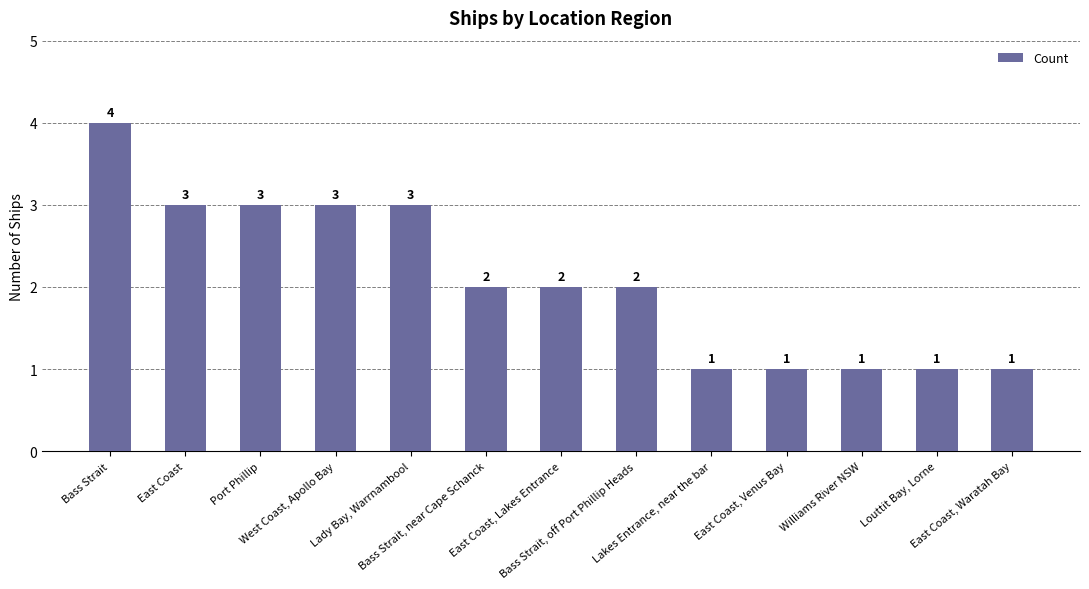

The chart shows a value of 1 at Lakes Entrance, near the bar. True or false?

True